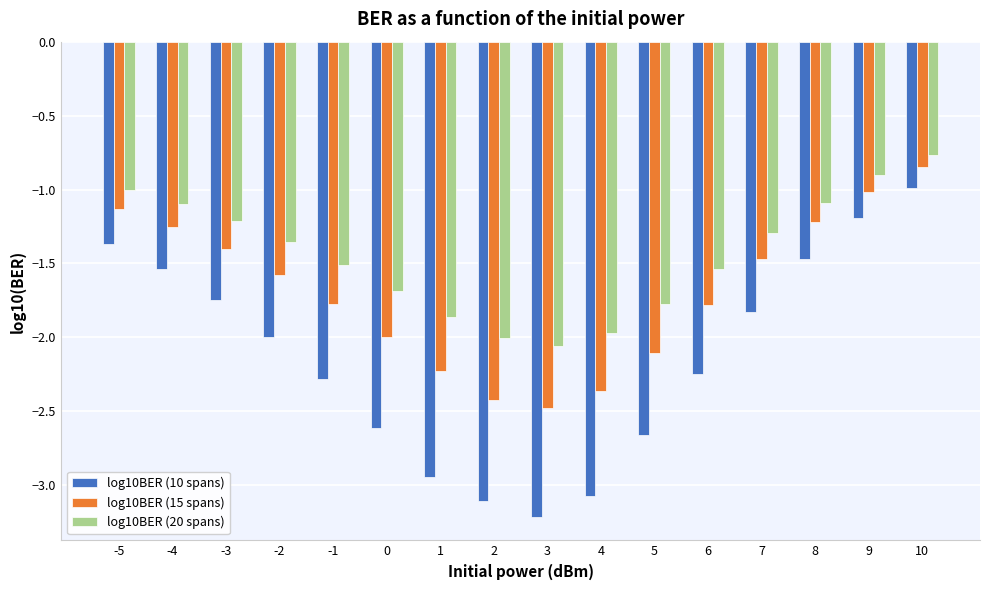

What is the spread (max minus min) of values at 7?

0.5